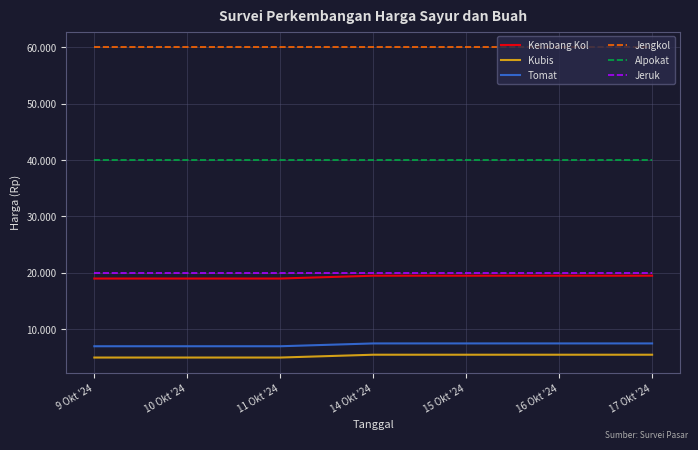

Is this an area chart (filled region under the line)?

No